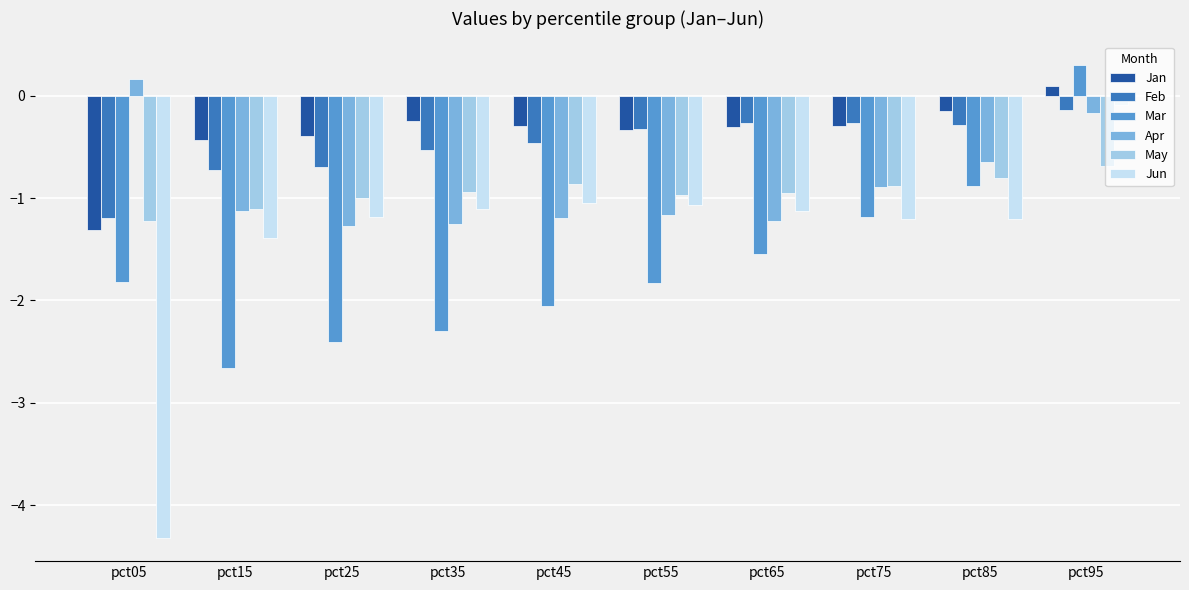

Count the number of categories in the chart.

10